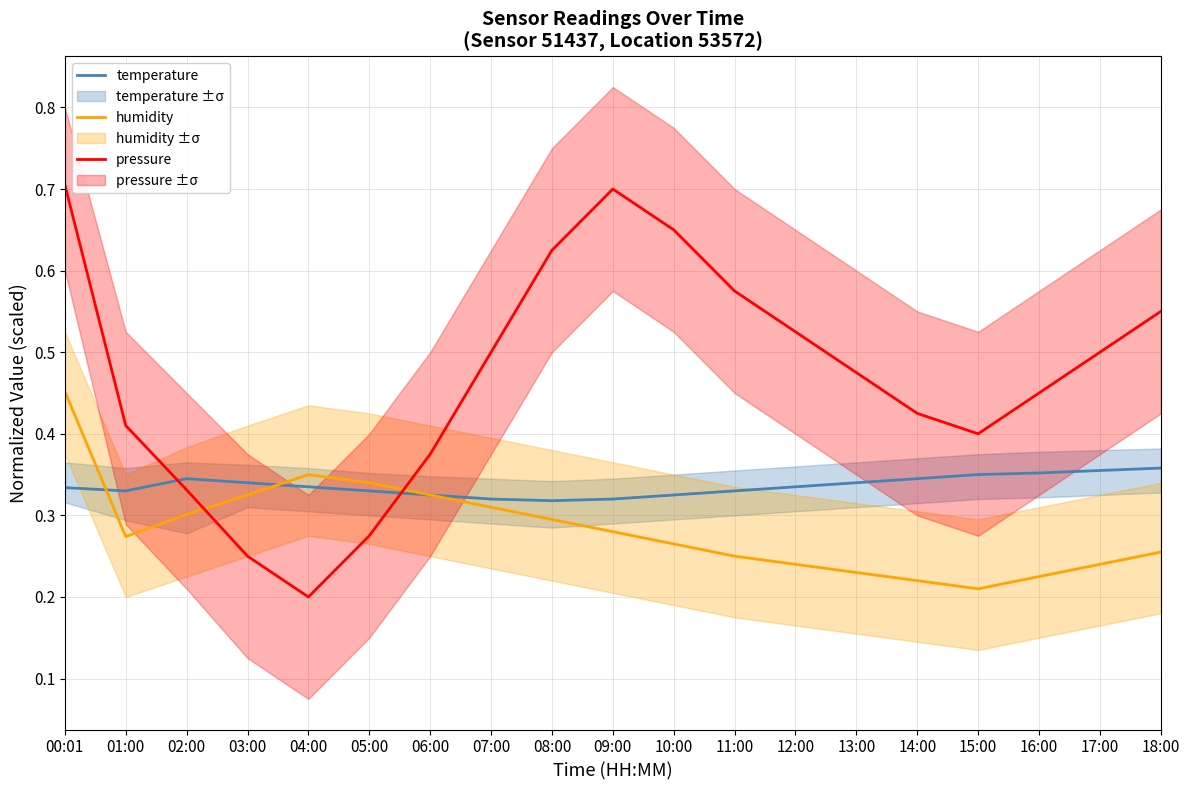

The pressure series shows 0.2 at 15:00. True or false?

False